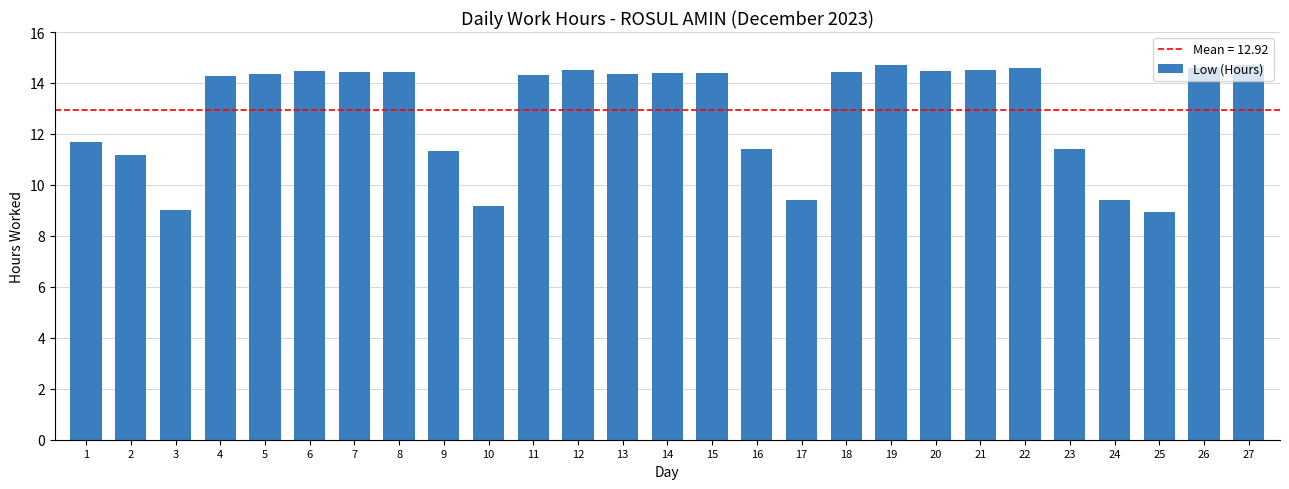

What value does the data have at 6?

14.5